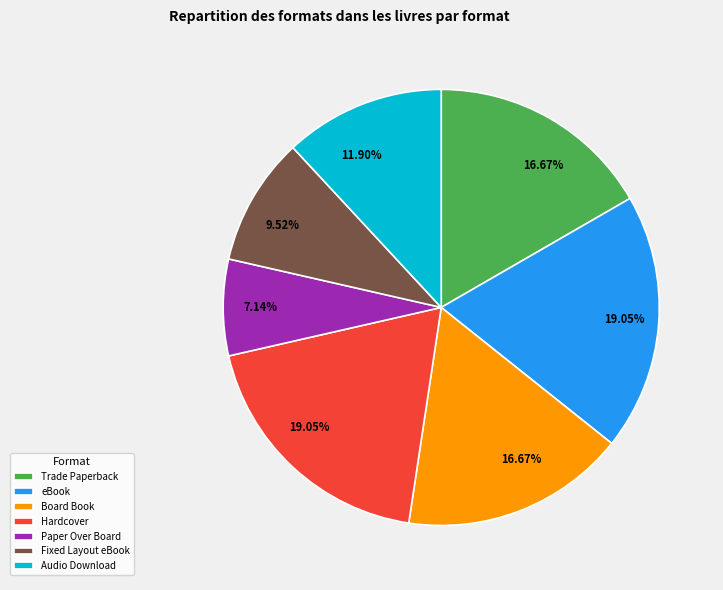

How many segments does this pie chart have?

7